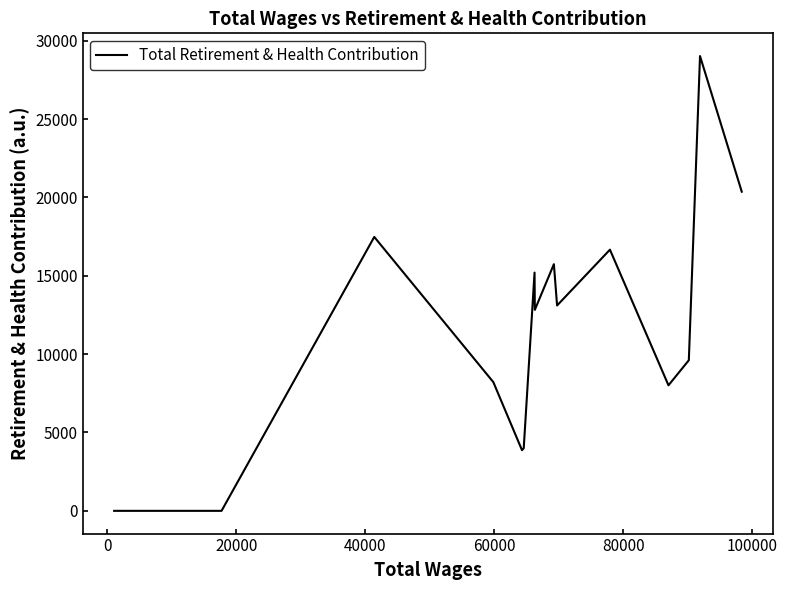

What is the maximum value shown in the chart?

29022